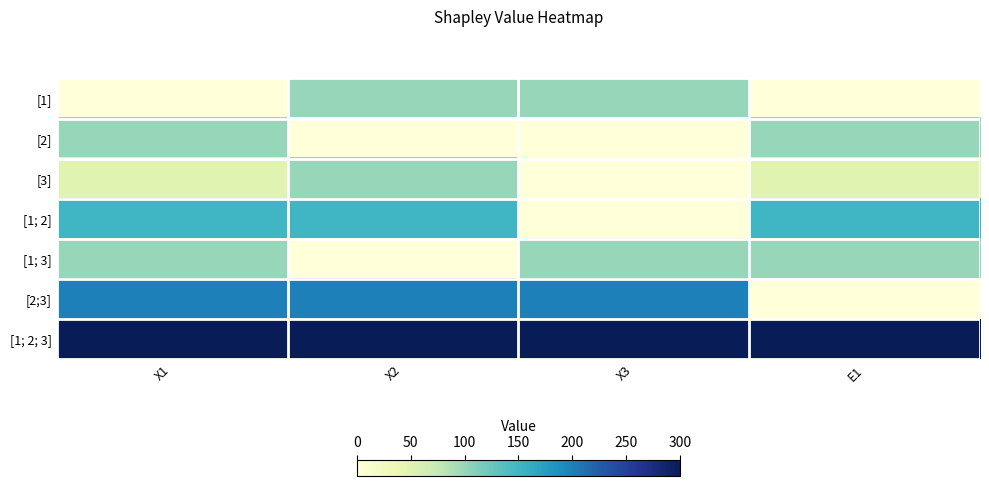

Reading left to right, list all the values displayed in this chart.

[1]: X1=0	X2=100	X3=100	E1=0
[2]: X1=100	X2=0	X3=0	E1=100
[3]: X1=50	X2=100	X3=0	E1=50
[1; 2]: X1=150	X2=150	X3=0	E1=150
[1; 3]: X1=100	X2=0	X3=100	E1=100
[2;3]: X1=200	X2=200	X3=200	E1=0
[1; 2; 3]: X1=300	X2=300	X3=300	E1=300